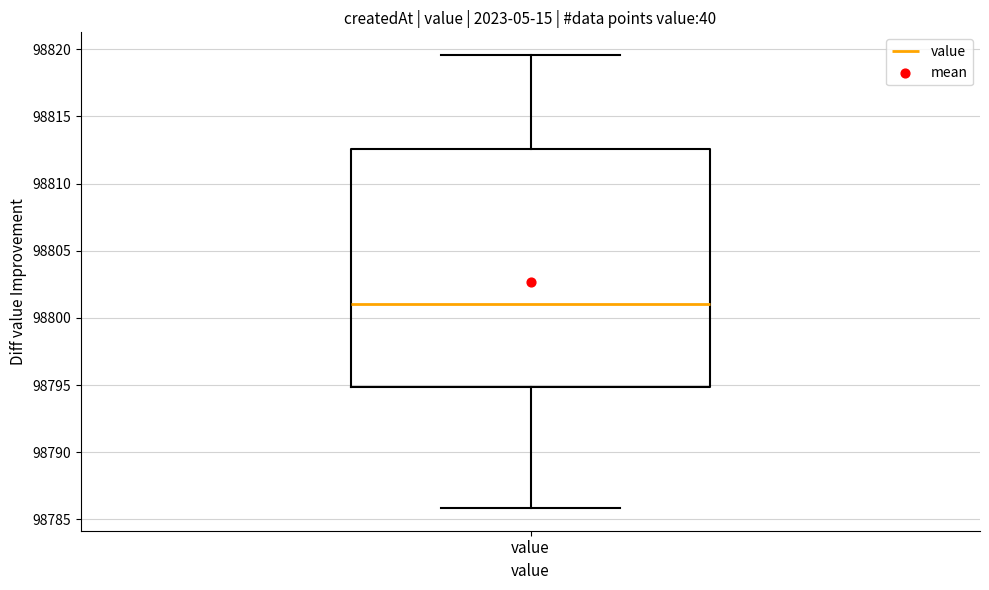

Read this box plot against the y-axis: the position of the median line, the range covered by the box, and the ends of both whiskers. The values are not printed on the chart, so give them approximately, as read against the axis.

median 98801.0, box 98795.0 to 98812.5, whiskers 98786.0 to 98819.5